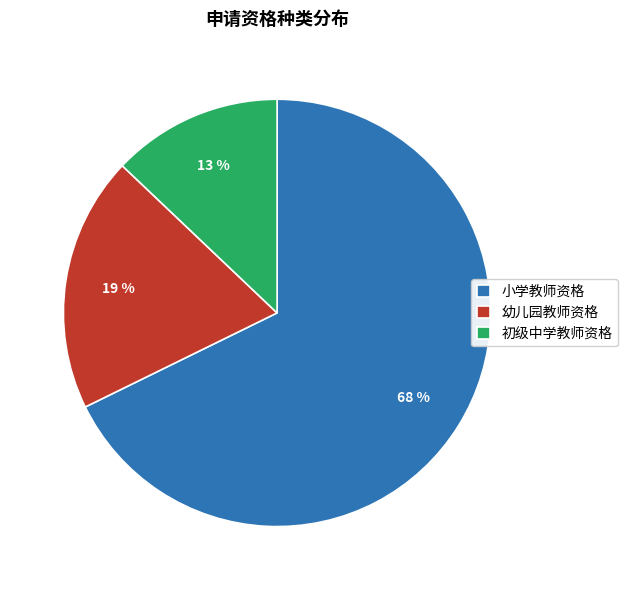

Do 小学教师资格 and 幼儿园教师资格 together represent more than half of the pie?

Yes